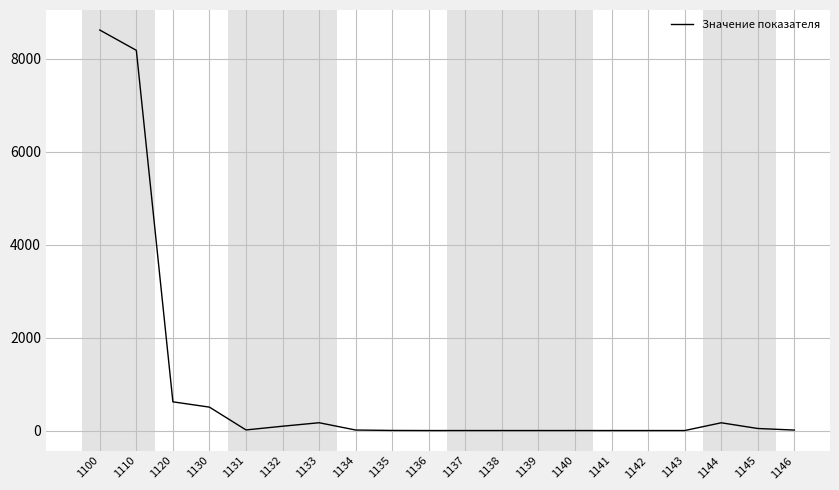

What is the difference between the maximum and minimum values?

8623